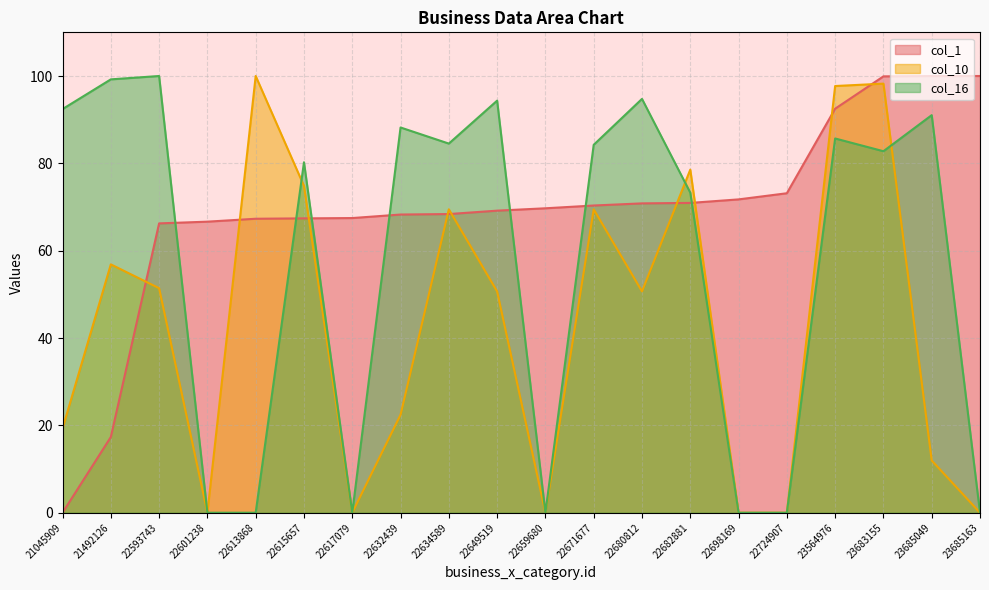

How many data points in col_1 are above 69?

11